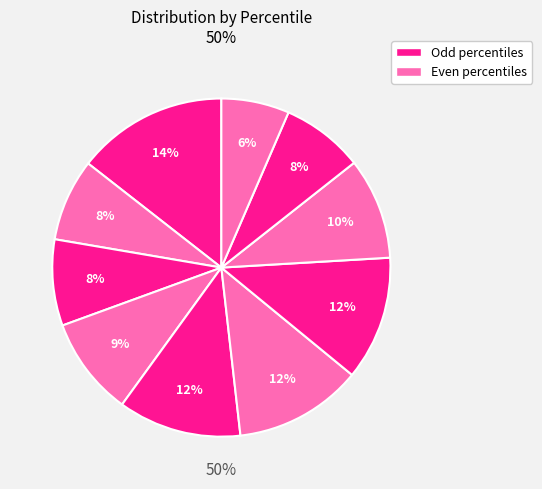

Which slice is the largest?

pct05